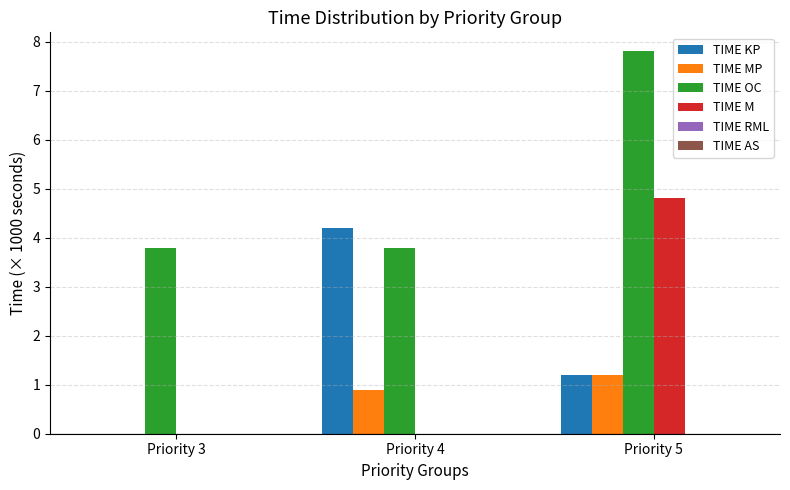

The TIME M series shows -2.0 at Priority 4. True or false?

False